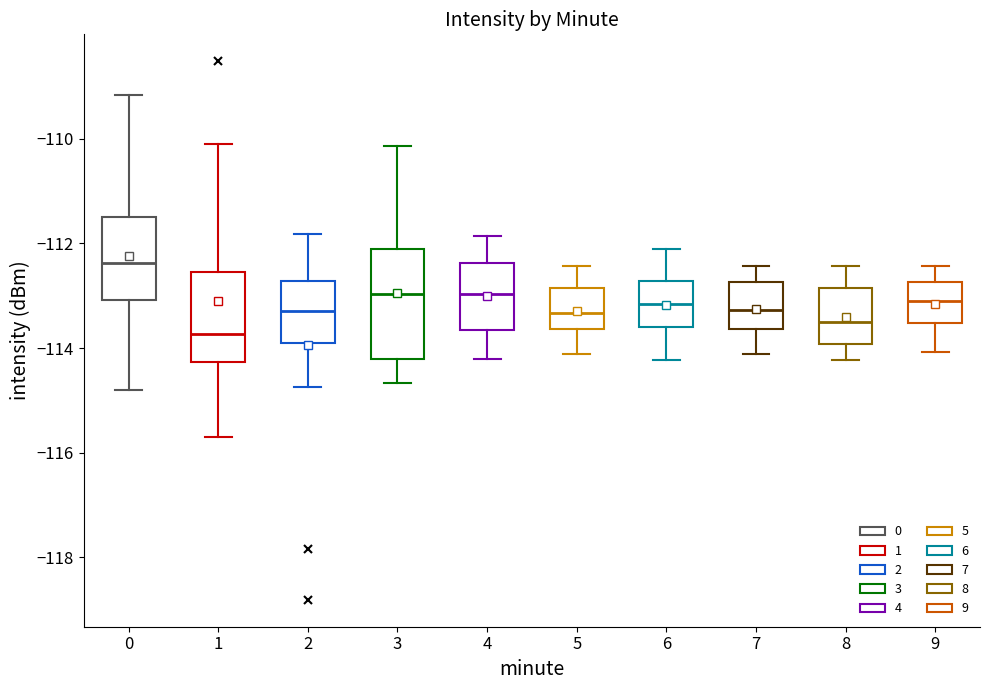

Where is the lower edge of the box at x = 0 on the y-axis? The values are not printed on the chart, so give them approximately, as read against the axis.

-113.0